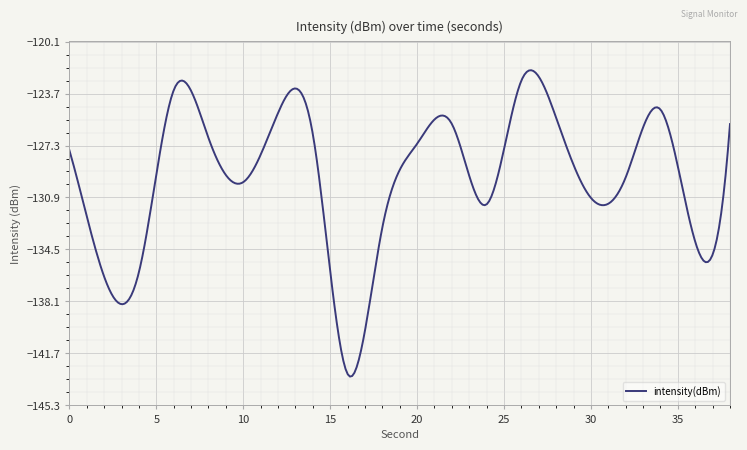

What is the maximum value shown in the chart?

-122.1